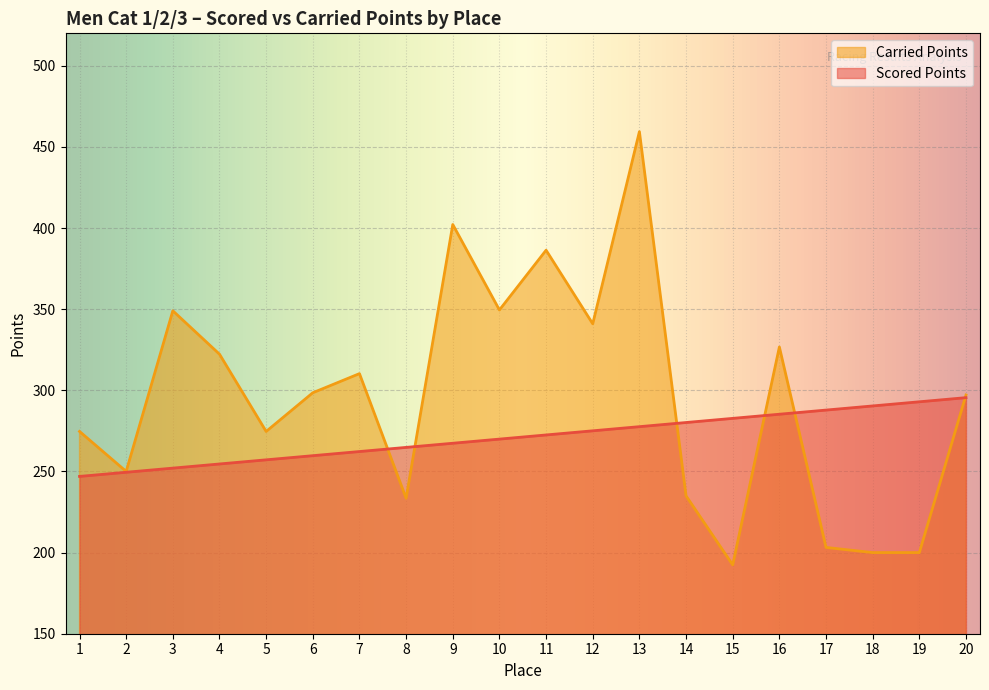

Where is Scored Points nearest to the value 271?

10